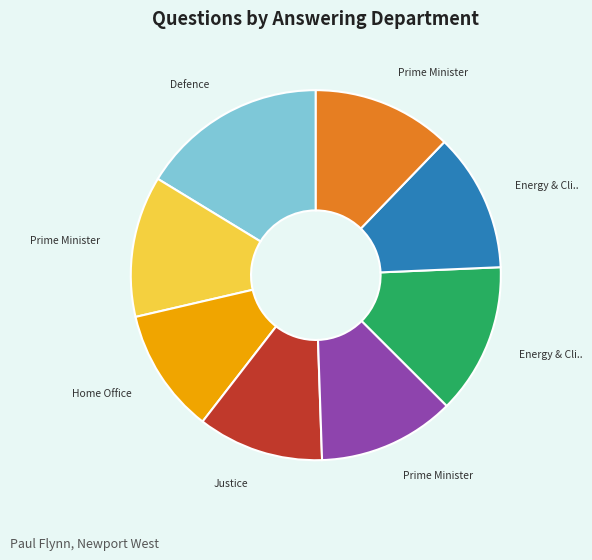

Is there a majority slice in this chart?

No